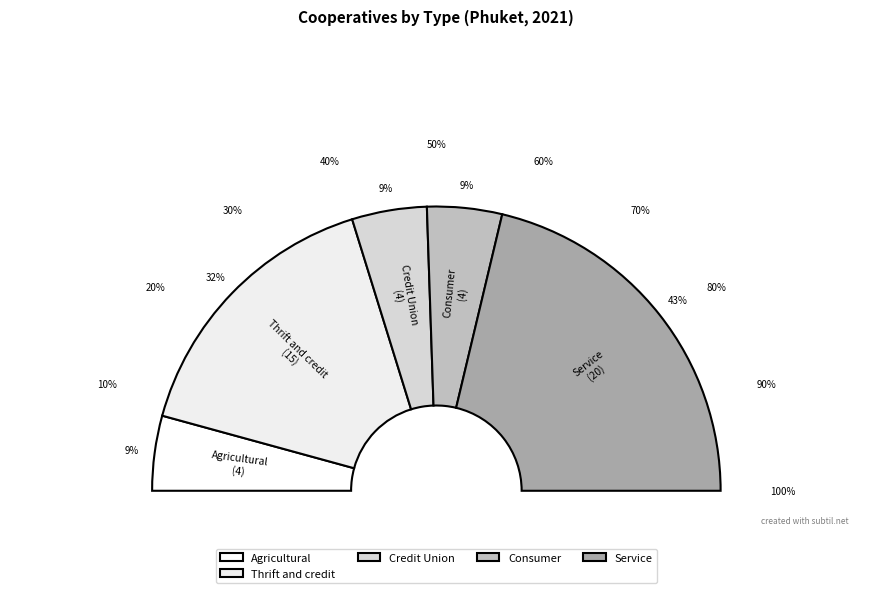

What is the ratio of the value at Service to the value at Credit Union?

5.0